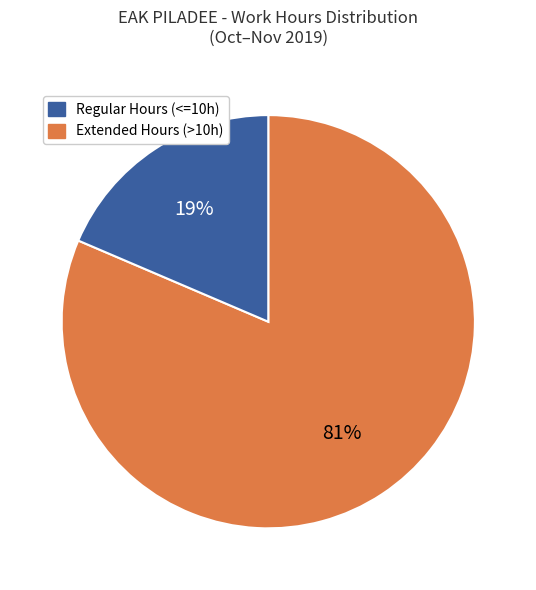

What percentage is the Extended Hours (>10h) slice, to the nearest percent?

19%